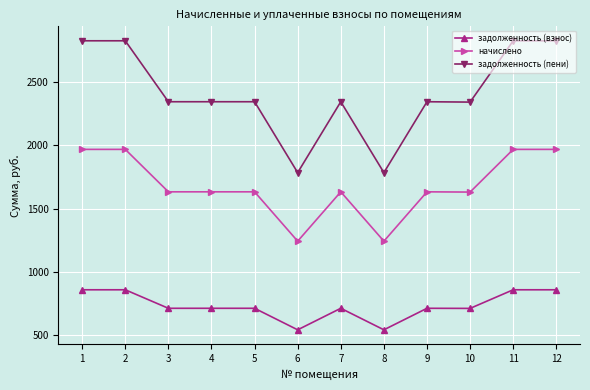

What is the difference between the highest and lowest values at 3?

1632.2